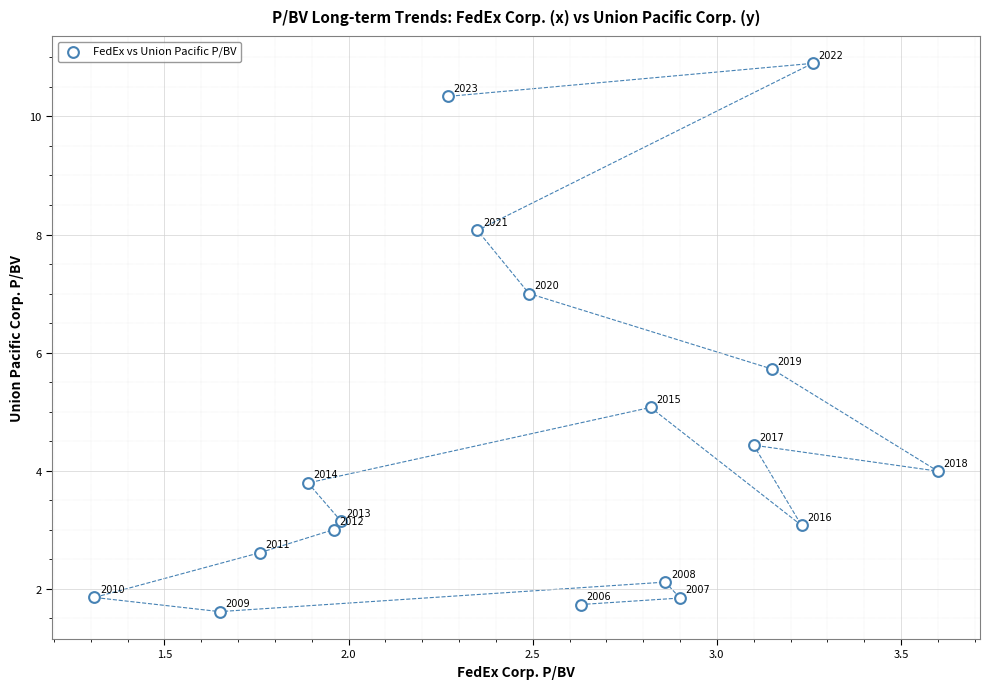

What is the range of X values (max minus min)?

2.3